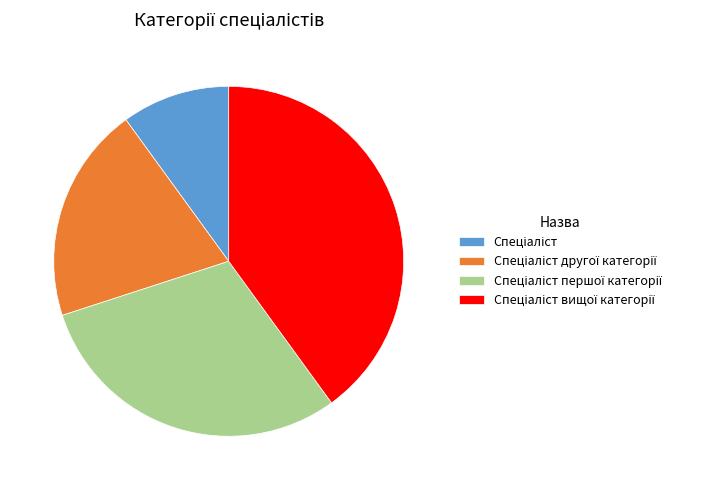

Is there a majority slice in this chart?

No